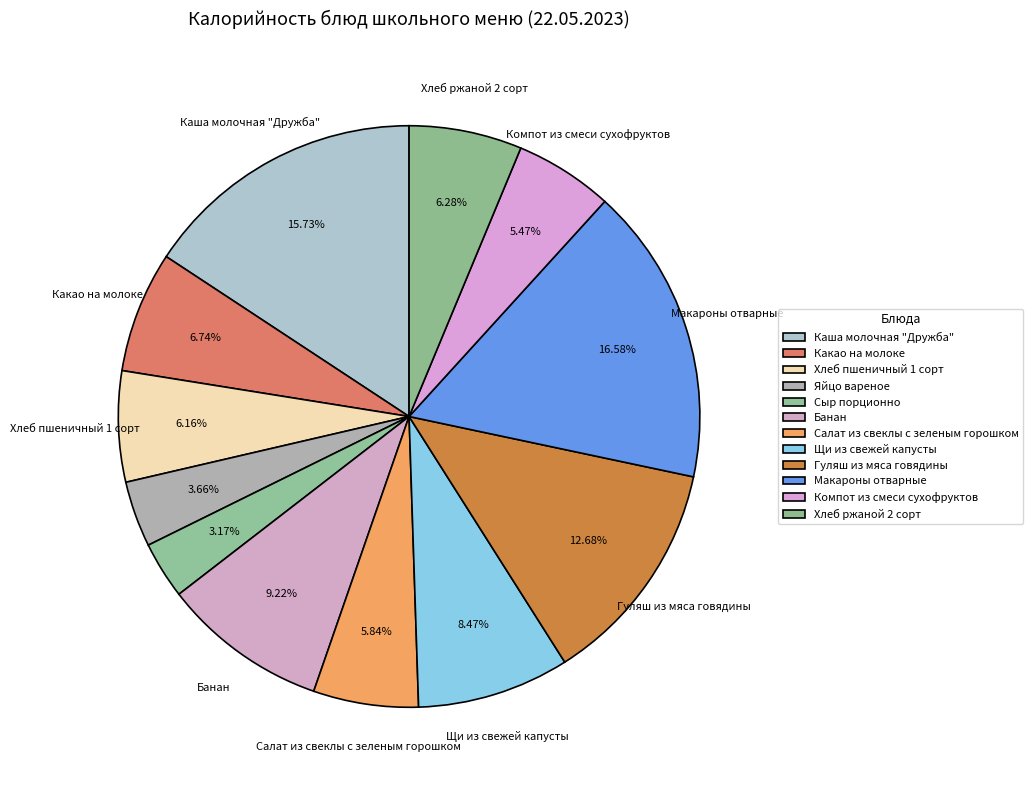

Is there any slice that represents more than half of the pie?

No